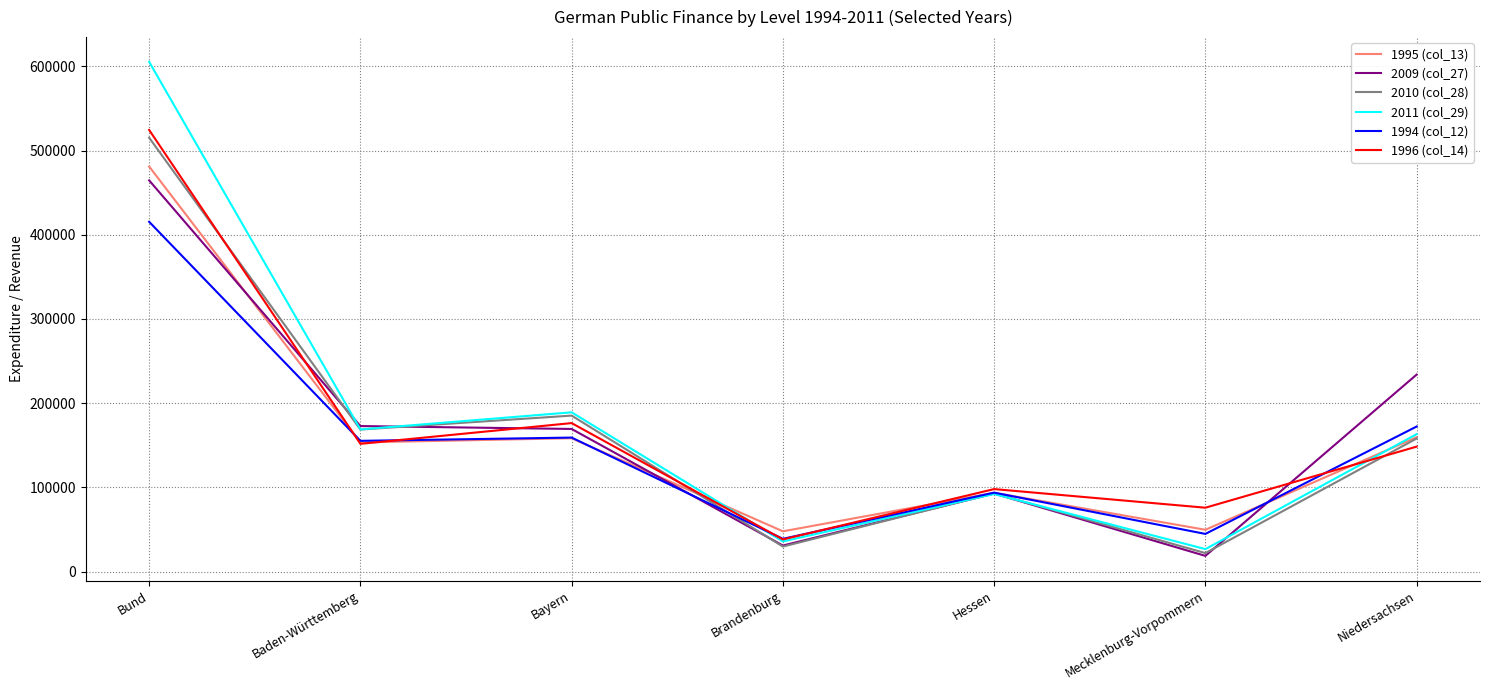

Which series has the widest spread of values?

2011 (col_29)